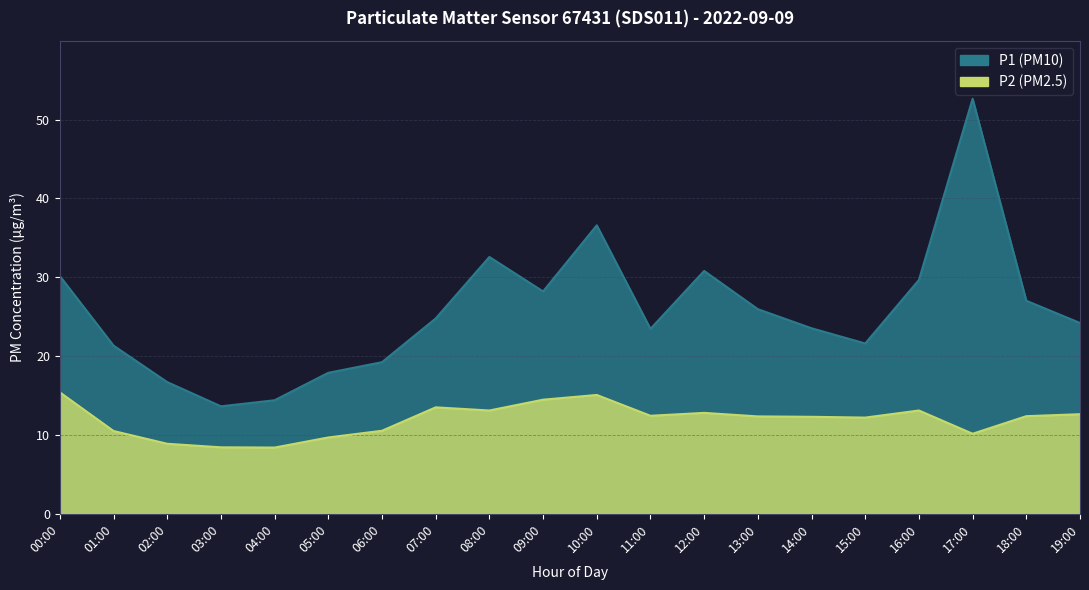

True or false: P1 and P2 cross at least once.

False